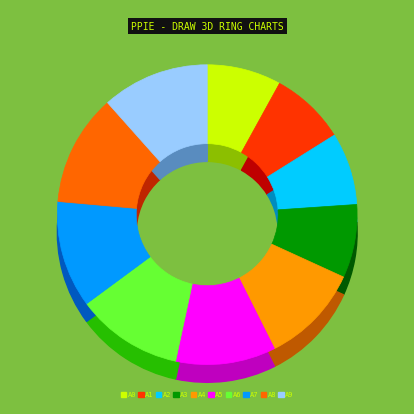

To the nearest percent, what is the combined percentage of 2001-06 and 2001-07?

24%